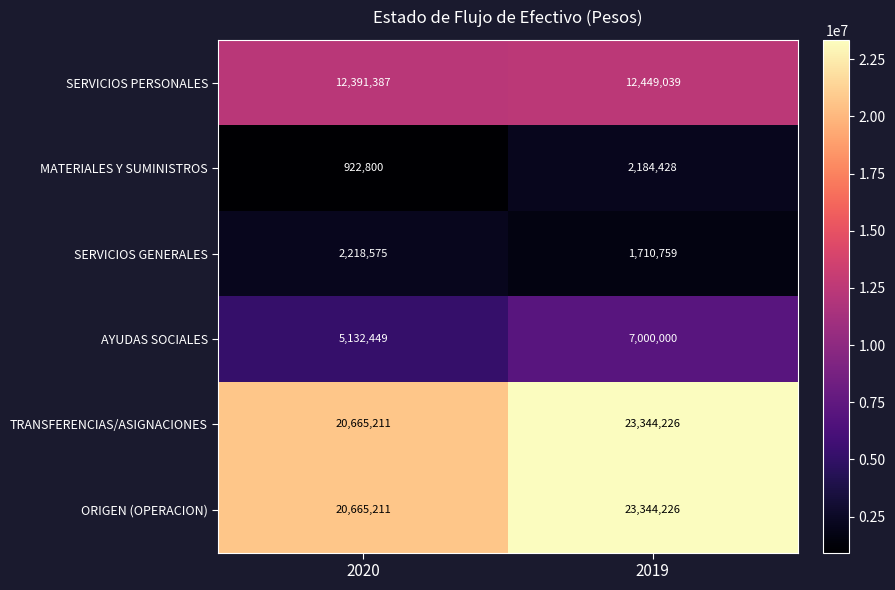

What is the average value of the SERVICIOS GENERALES series?

1964667